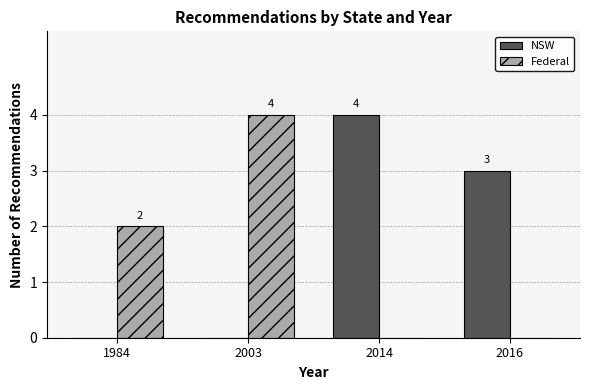

Is it true that Federal equals 0 at 1984?

False